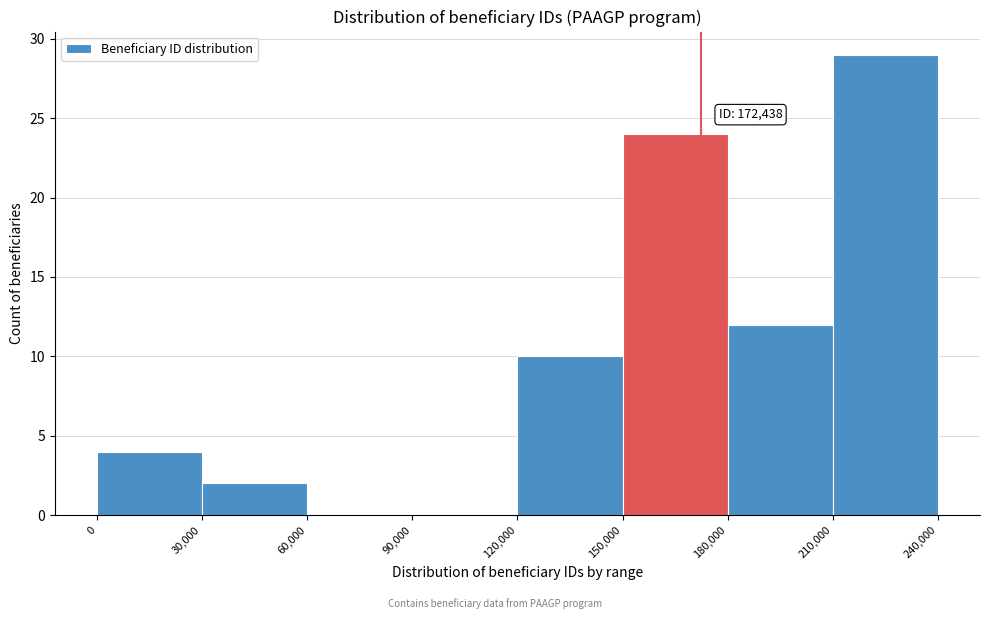

Over which range of the x-axis is the bar tallest?

210,000 to 240,000